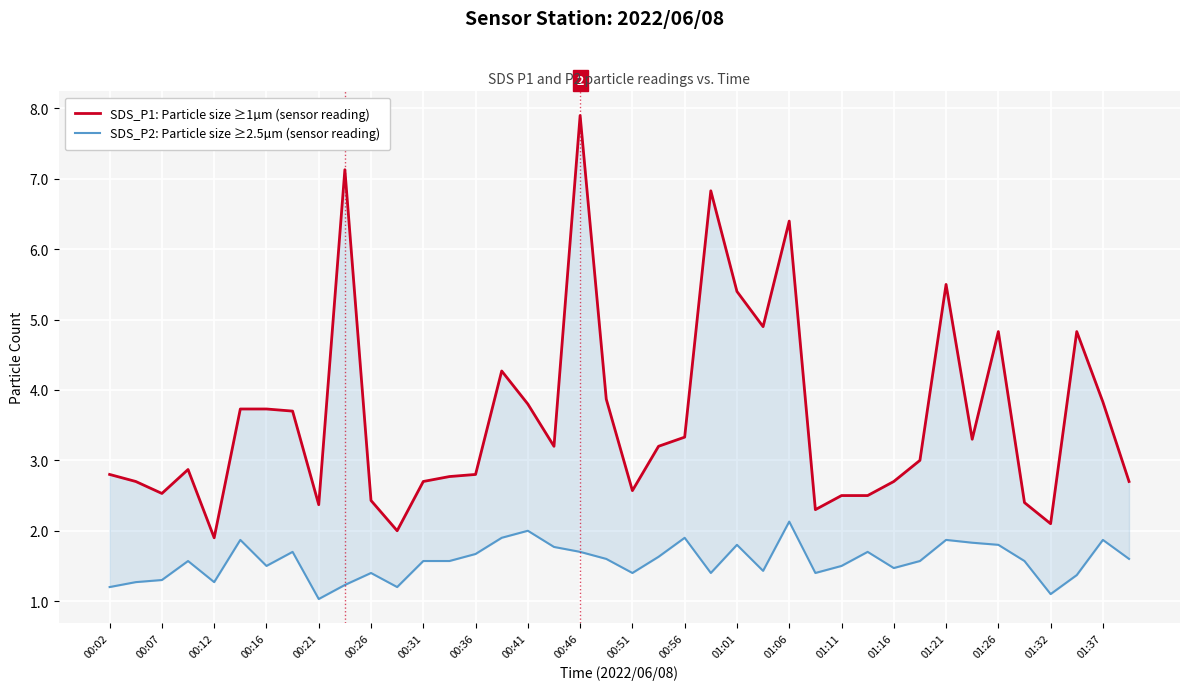

True or false: SDS_P1: Particle size ≥1µm (sensor reading) and SDS_P2: Particle size ≥2.5µm (sensor reading) cross at least once.

False